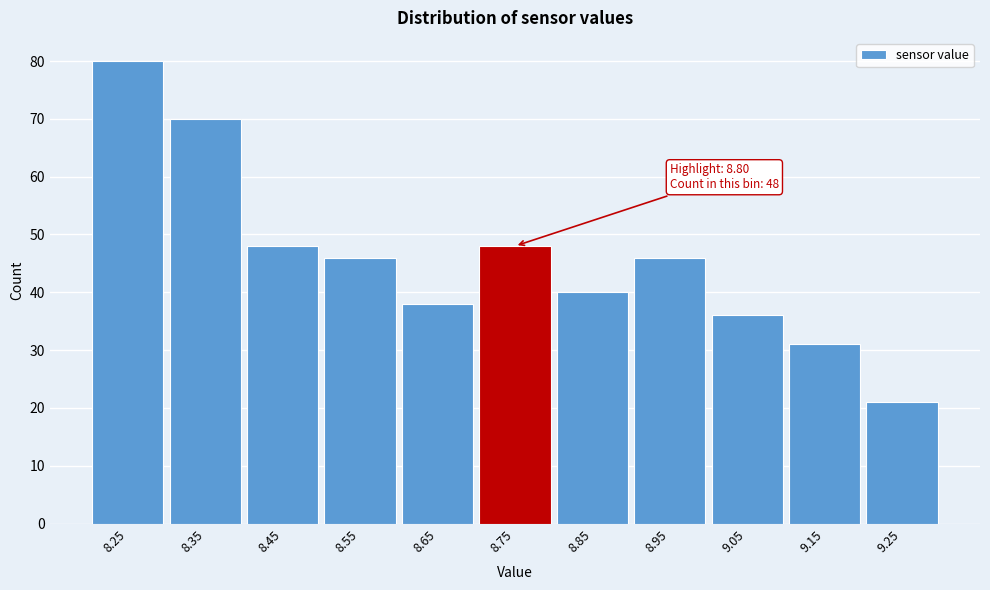

Reading right to left, transcribe all the data shown in this chart.

21	31	36	46	40	48	38	46	48	70	80